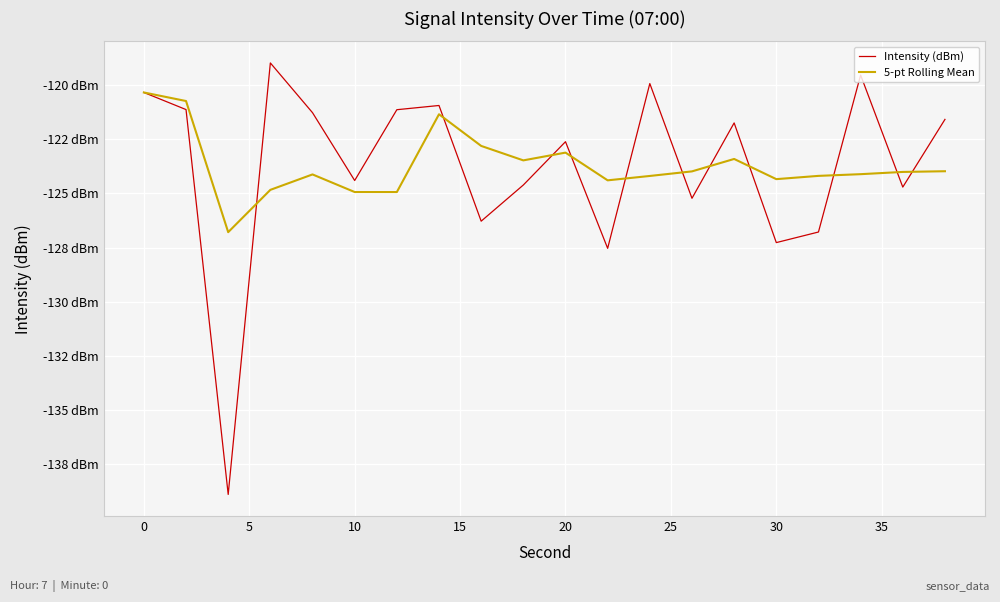

What is the sum of all 5-pt Rolling Mean values?

-2474.1